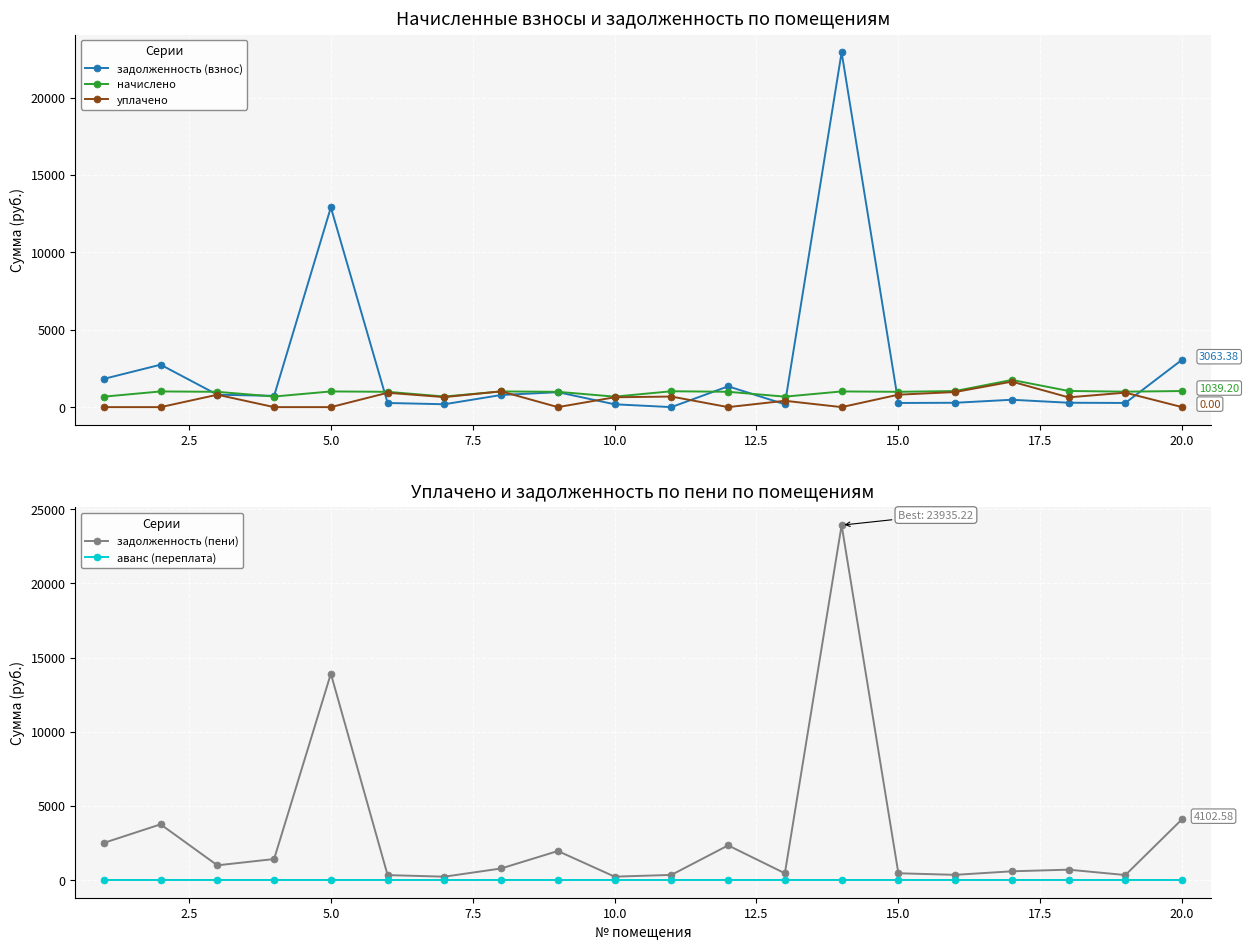

How many intersections are there between начислено and задолженность (пени)?

8